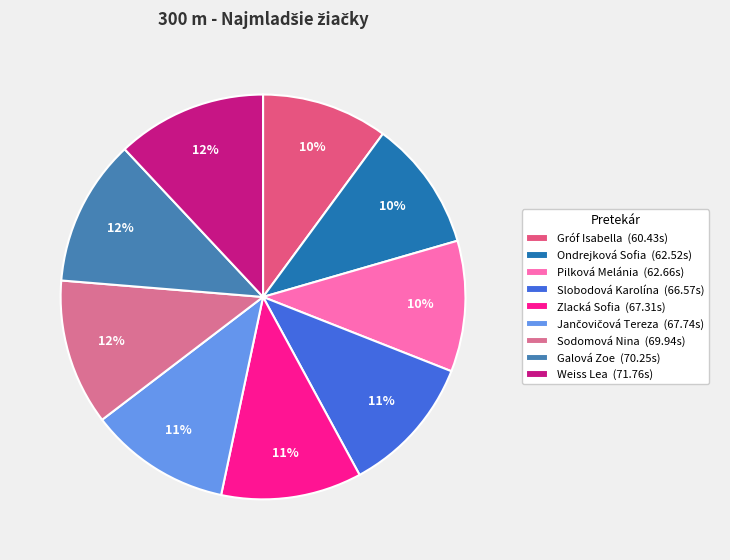

What is the smallest slice in the pie chart?

Gróf Isabella